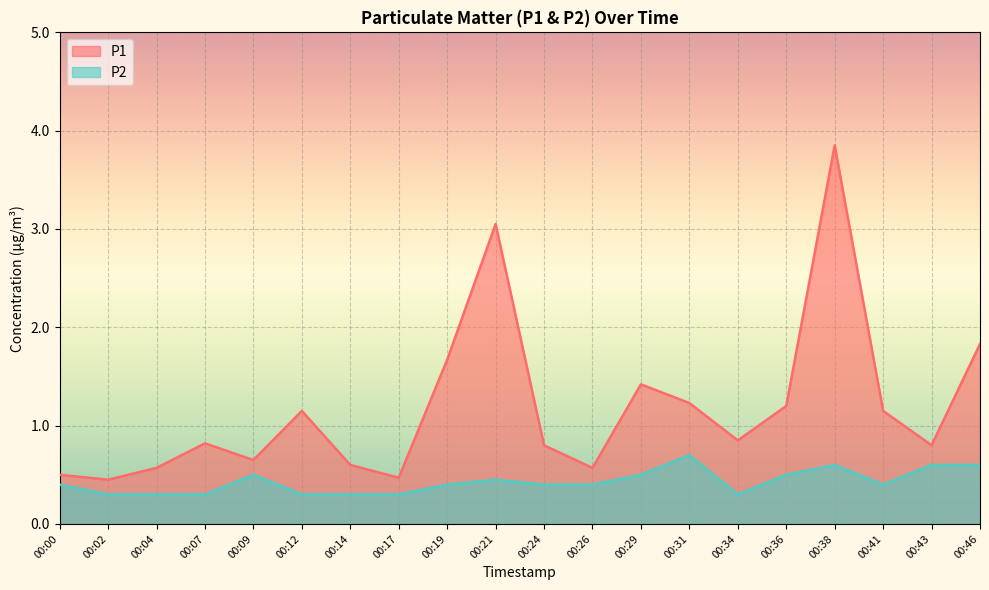

What is the value of the P2 point at the 17th from the left?

0.6